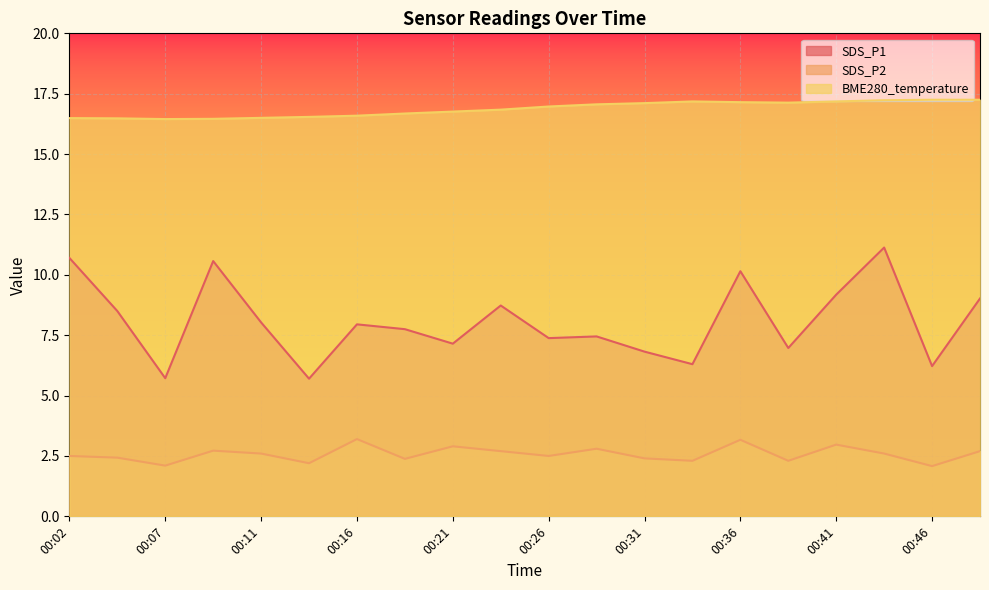

At which category is the sum across all series the highest?

00:43